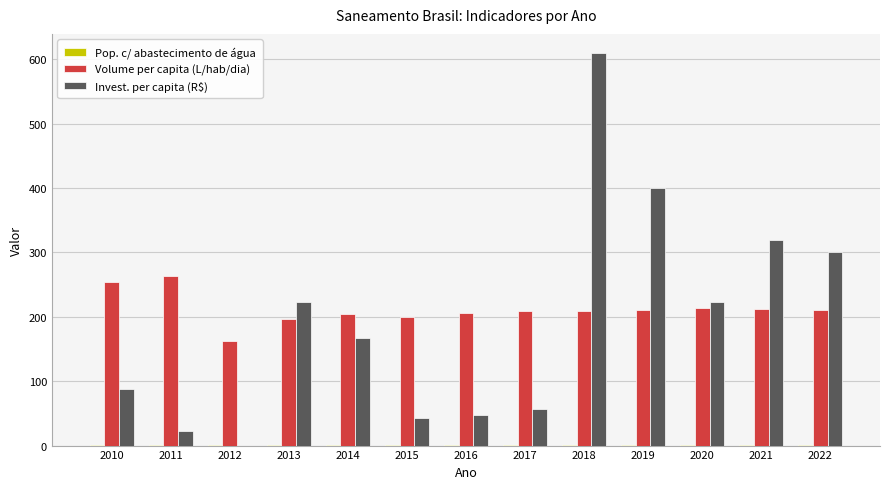

Which series has the largest total across all categories?

Volume per capita (L/hab/dia)